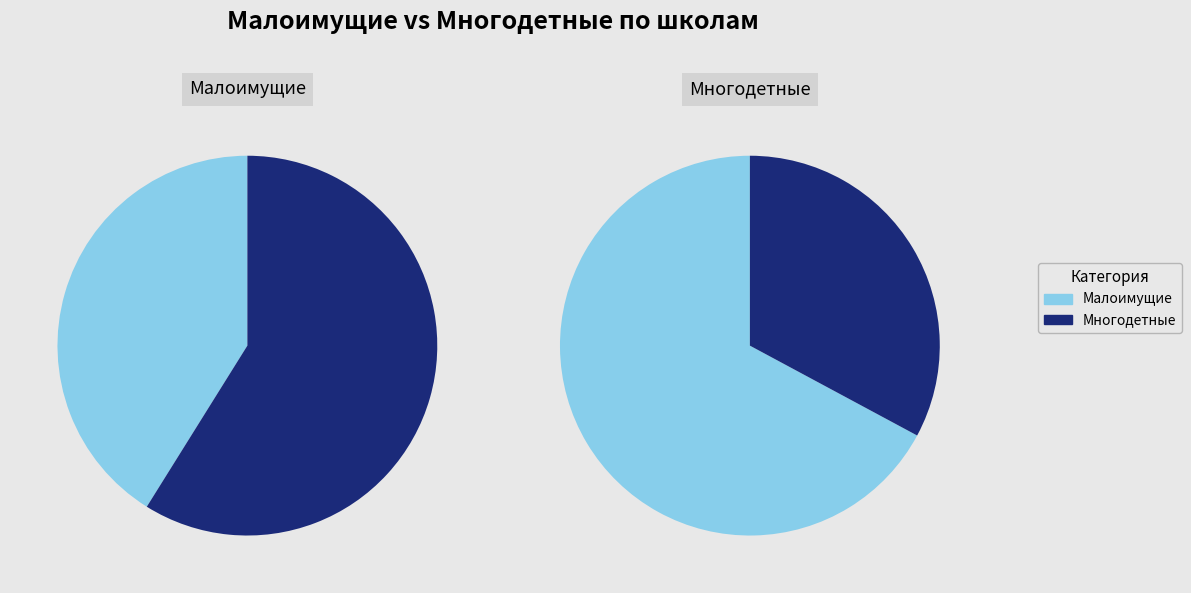

True or false: МКОУ Невельская СОШ accounts for 28% of the total.

False